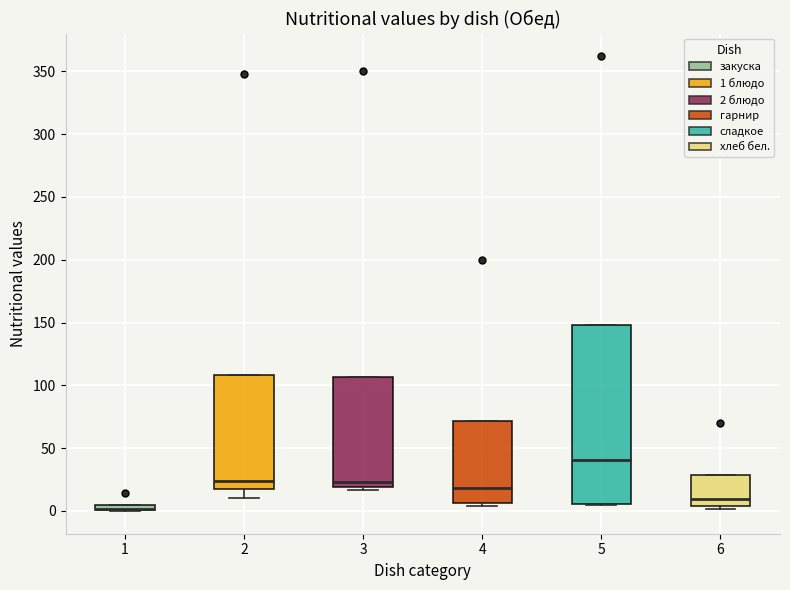

Where is the lower edge of the box at x = 6 on the y-axis? The values are not printed on the chart, so give them approximately, as read against the axis.

5